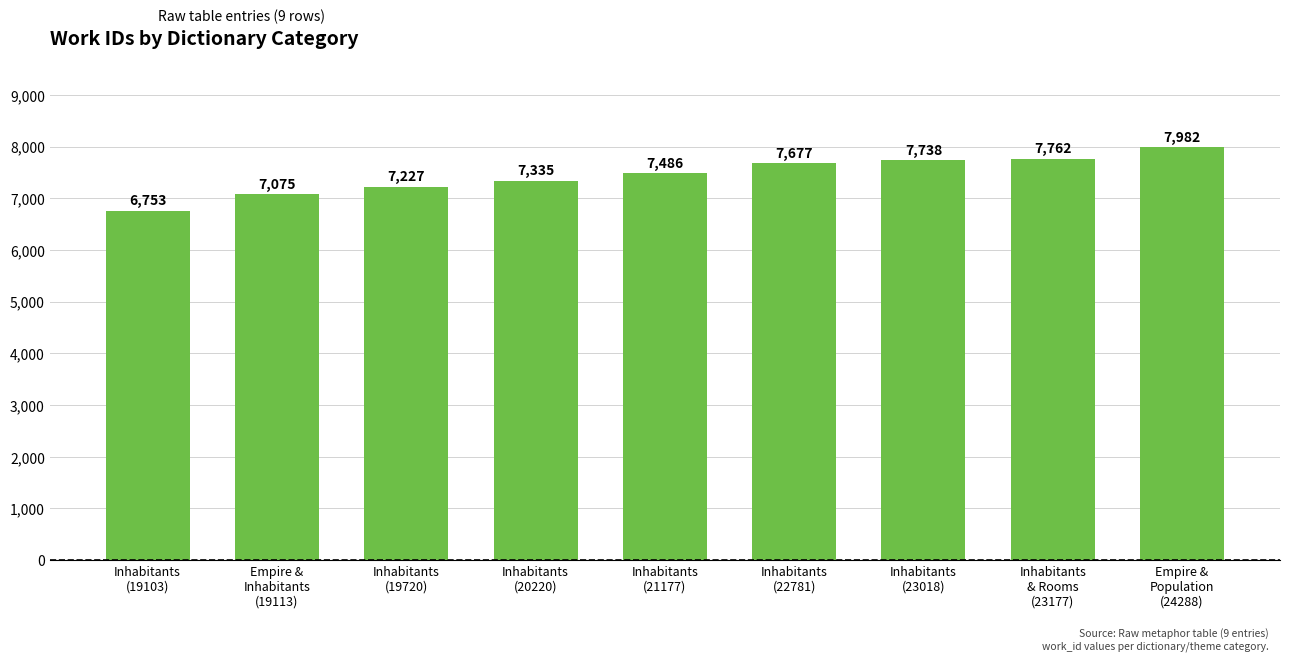

The value at Inhabitants
(21177) is 7486. True or false?

True